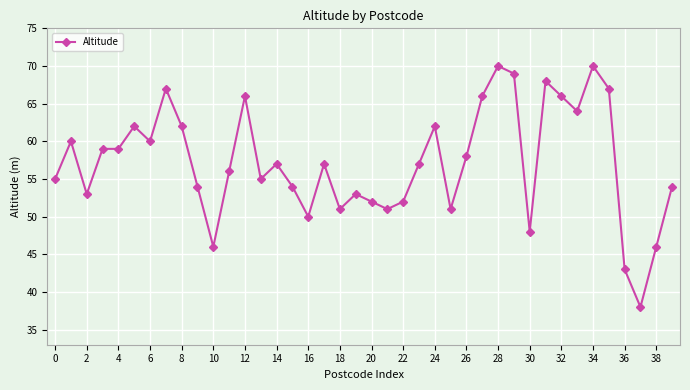

True or false: there are more than 1 points higher than both neighbors.

True